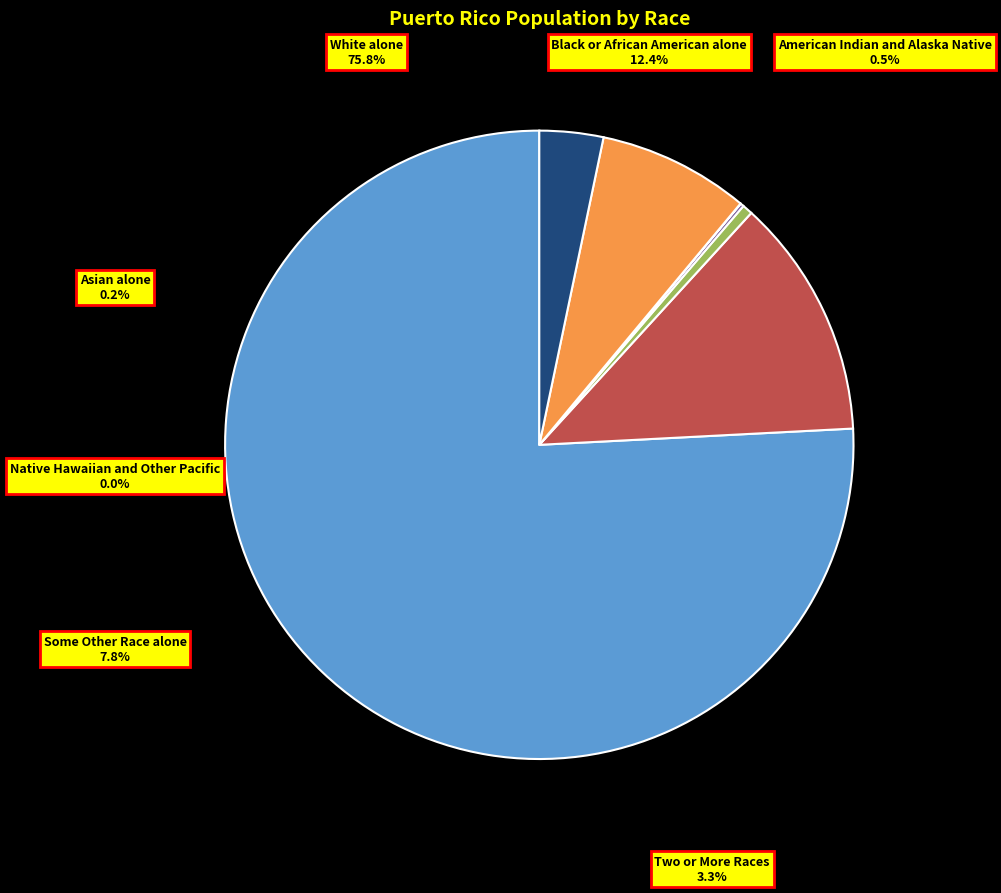

Count the number of slices in the pie.

7